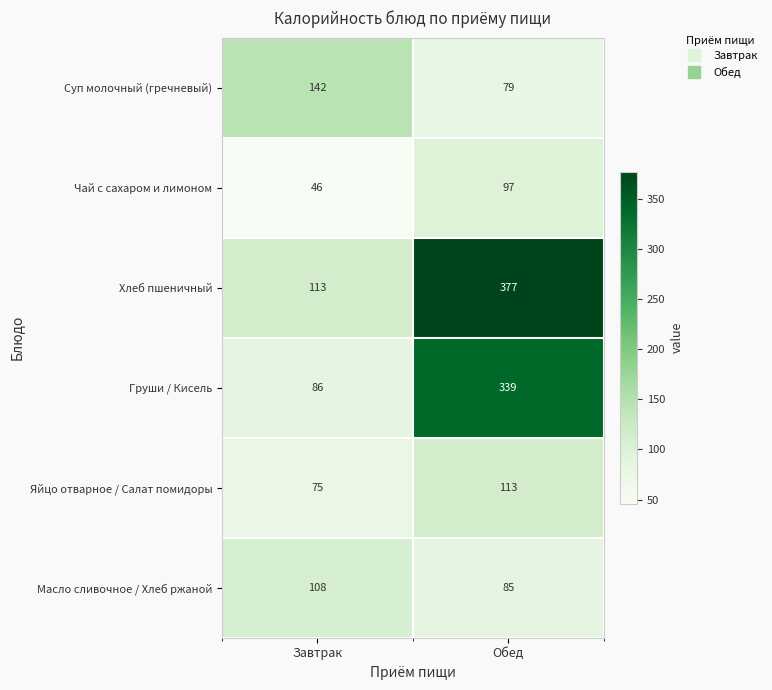

What is the greatest value displayed?

377